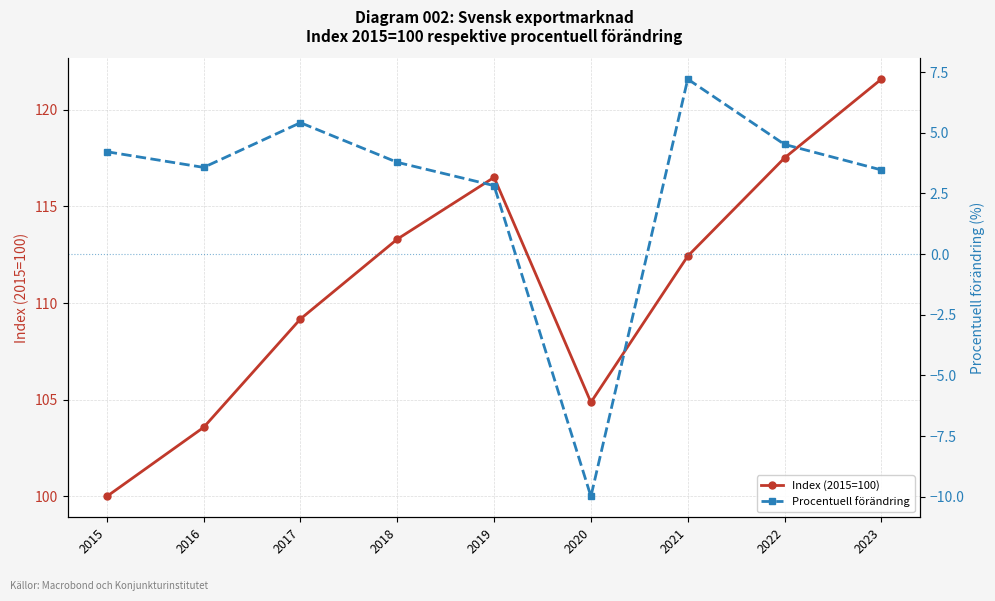

List the series in order of their peak value, lowest first.

Procentuell förändring, Index (2015=100)